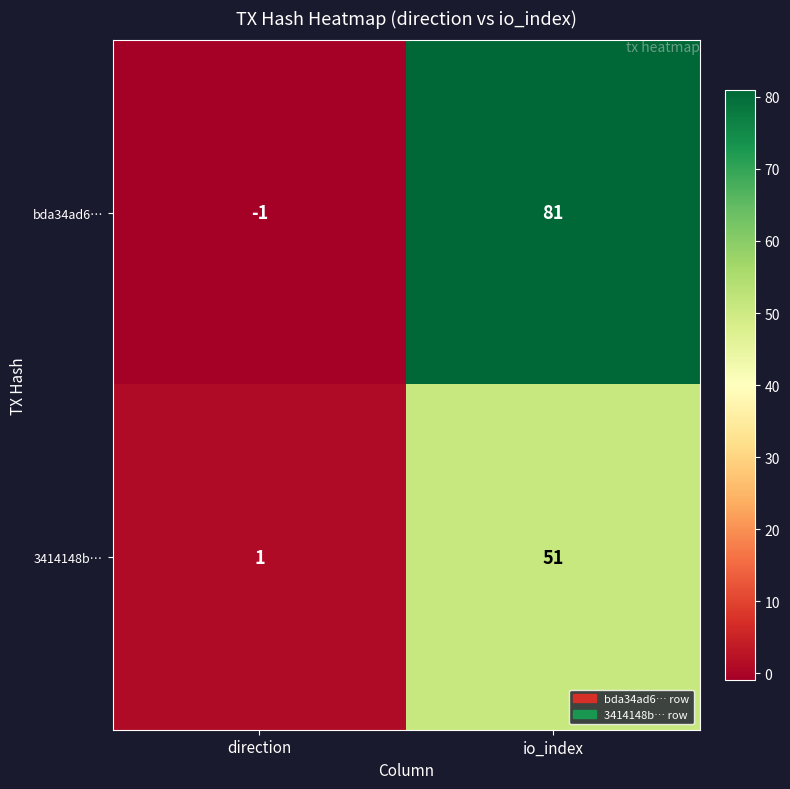

Count the number of categories in the chart.

2